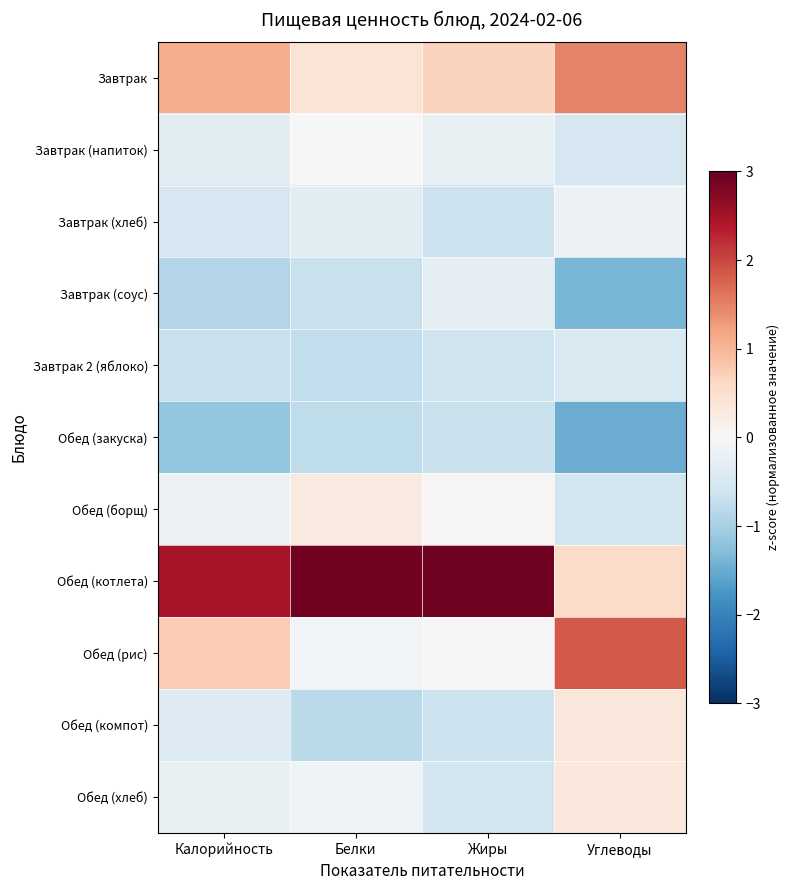

At Калорийность, list the series in order from smallest to largest.

Обед (закуска), Завтрак (соус), Завтрак 2 (яблоко), Завтрак (хлеб), Обед (компот), Завтрак (напиток), Обед (хлеб), Обед (борщ), Обед (рис), Завтрак, Обед (котлета)